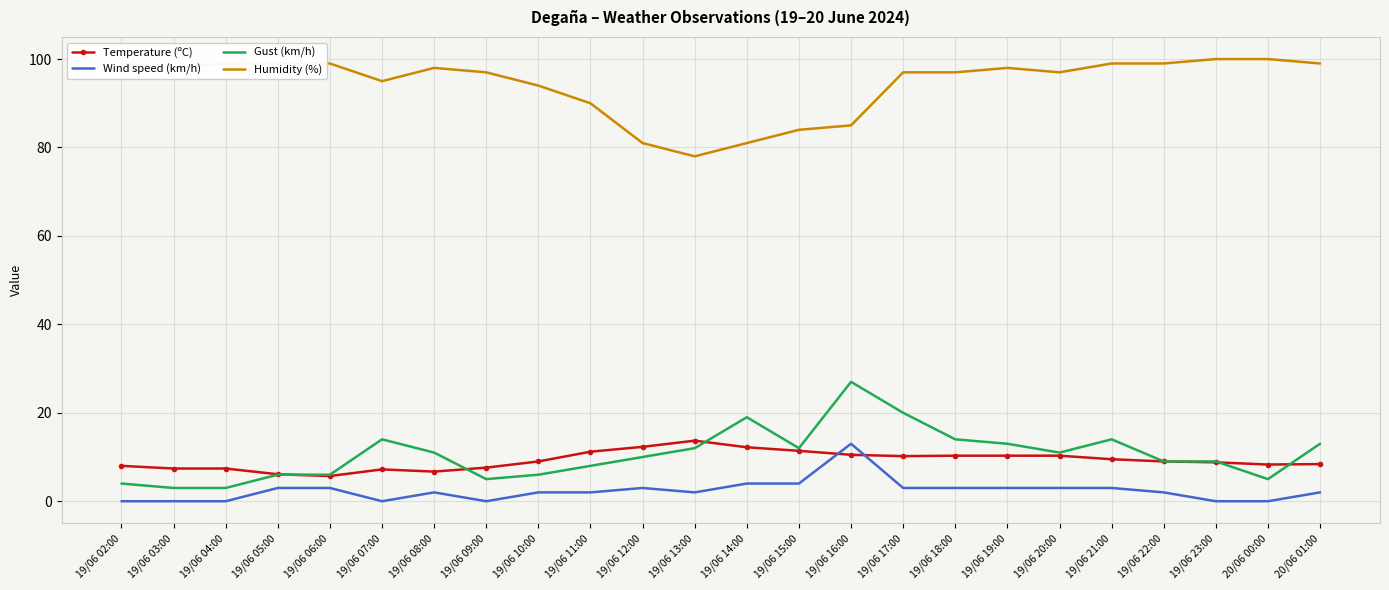

What is the difference between the second highest and second lowest values in the Wind speed (km/h) series?

4.0